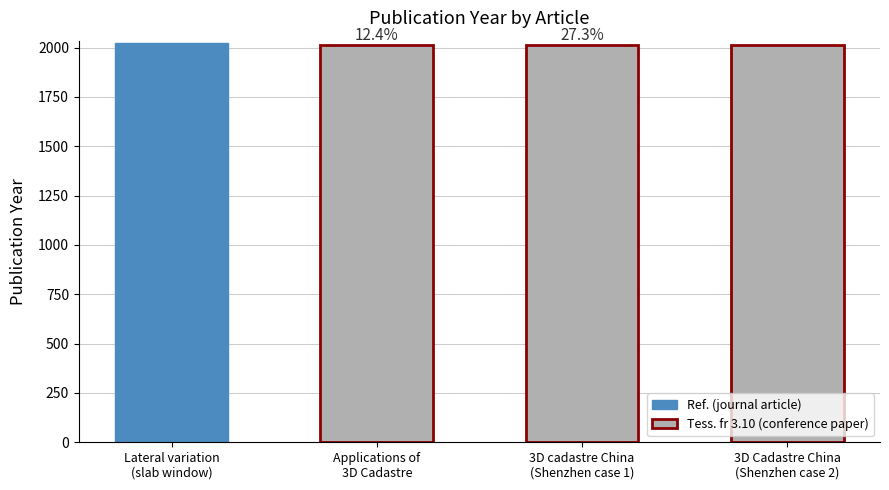

How many bars are there in total?

4